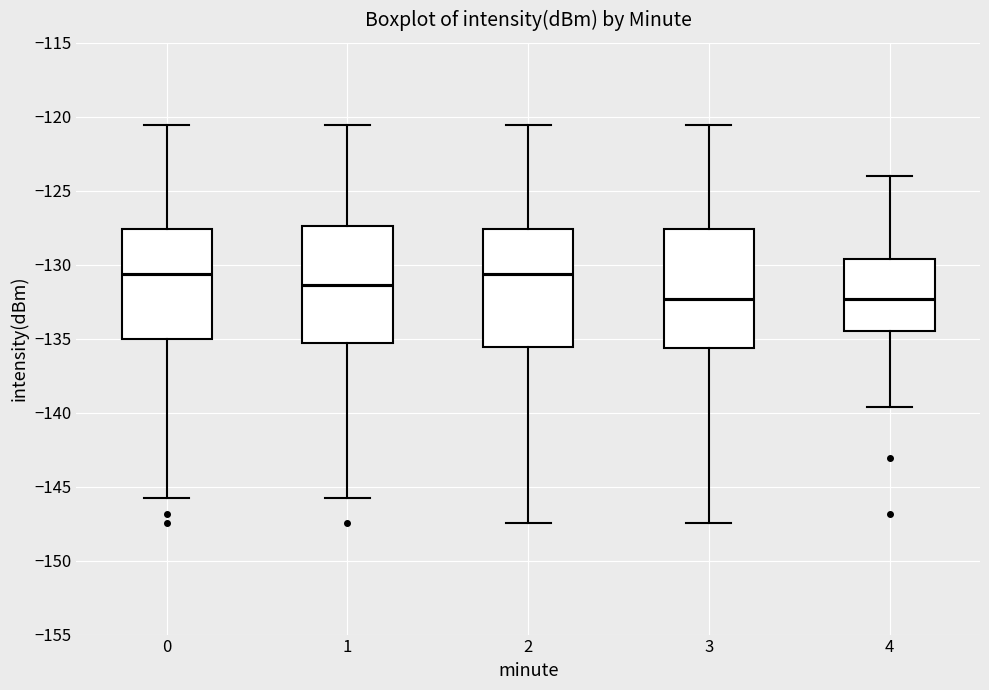

Reading left to right, transcribe this box plot: for each box, give where its median line is, the range the box spans, and where its two whiskers end, as read against the y-axis. The values are not printed on the chart, so give them approximately, as read against the axis.

0: median -130.5, box -135.0 to -127.5, whiskers -146.0 to -120.5
1: median -131.5, box -135.5 to -127.5, whiskers -146.0 to -120.5
2: median -130.5, box -135.5 to -127.5, whiskers -147.5 to -120.5
3: median -132.5, box -135.5 to -127.5, whiskers -147.5 to -120.5
4: median -132.5, box -134.5 to -129.5, whiskers -139.5 to -124.0